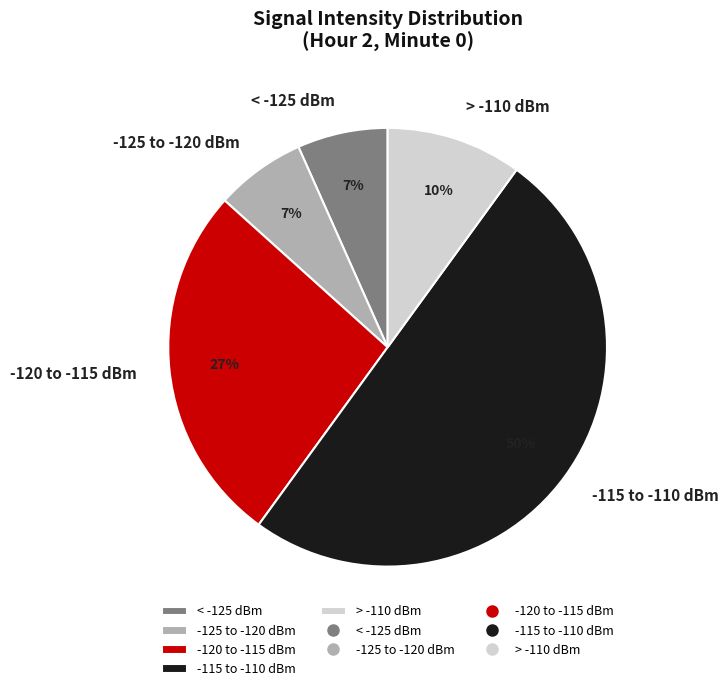

Do -125 to -120 dBm and -120 to -115 dBm together represent more than half of the pie?

No